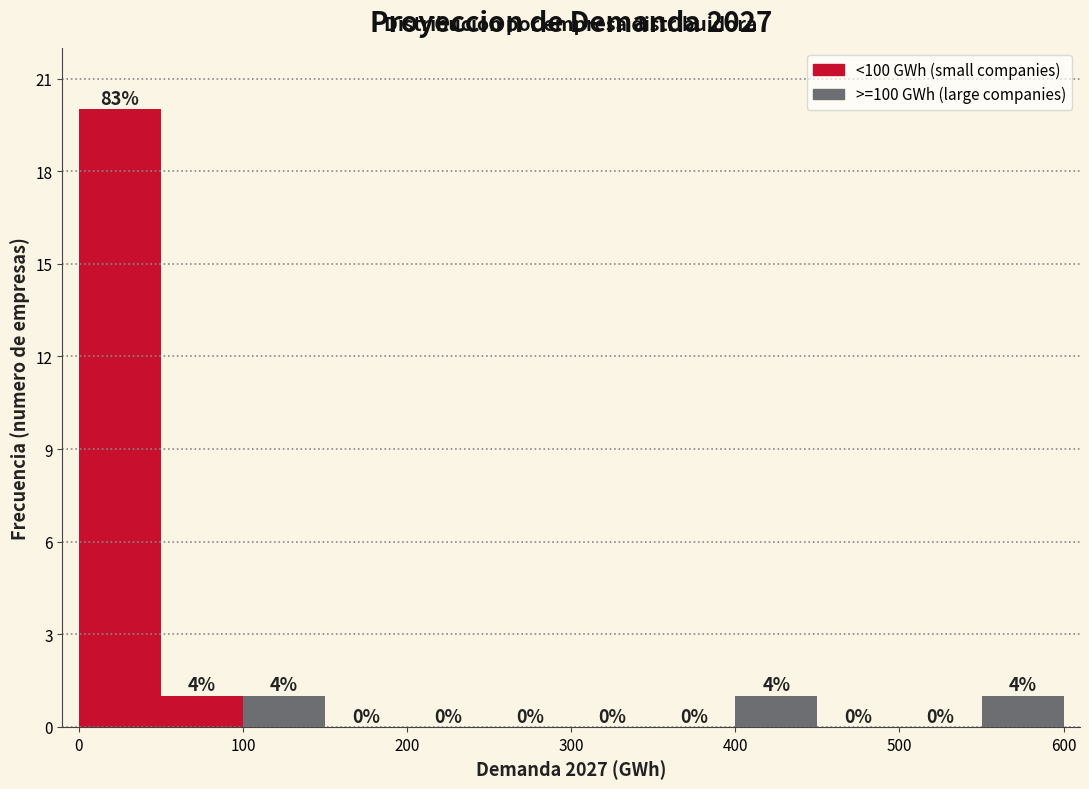

Which range on the x-axis has the tallest bar?

0 to 50